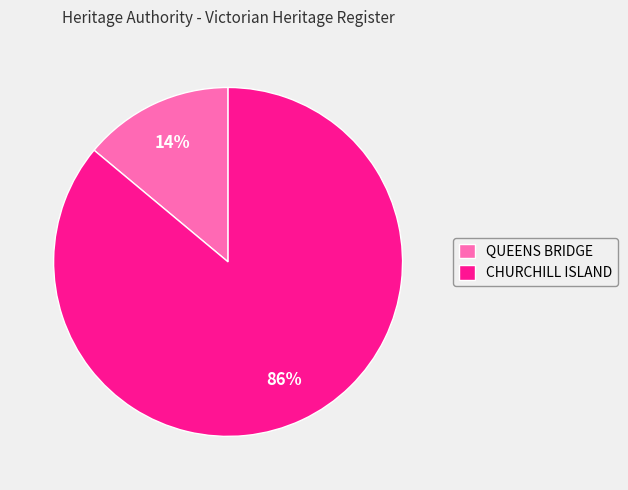

Rank the categories by value from highest to lowest.

CHURCHILL ISLAND, QUEENS BRIDGE